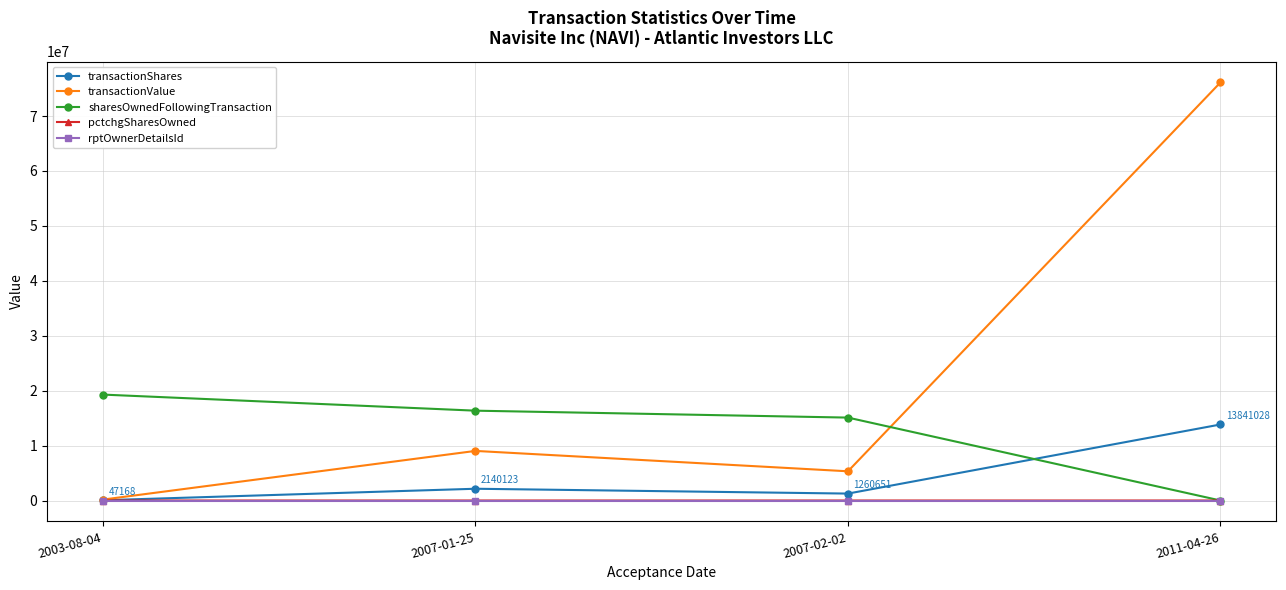

The value of transactionValue at 2007-02-02 is 5318434. True or false?

True